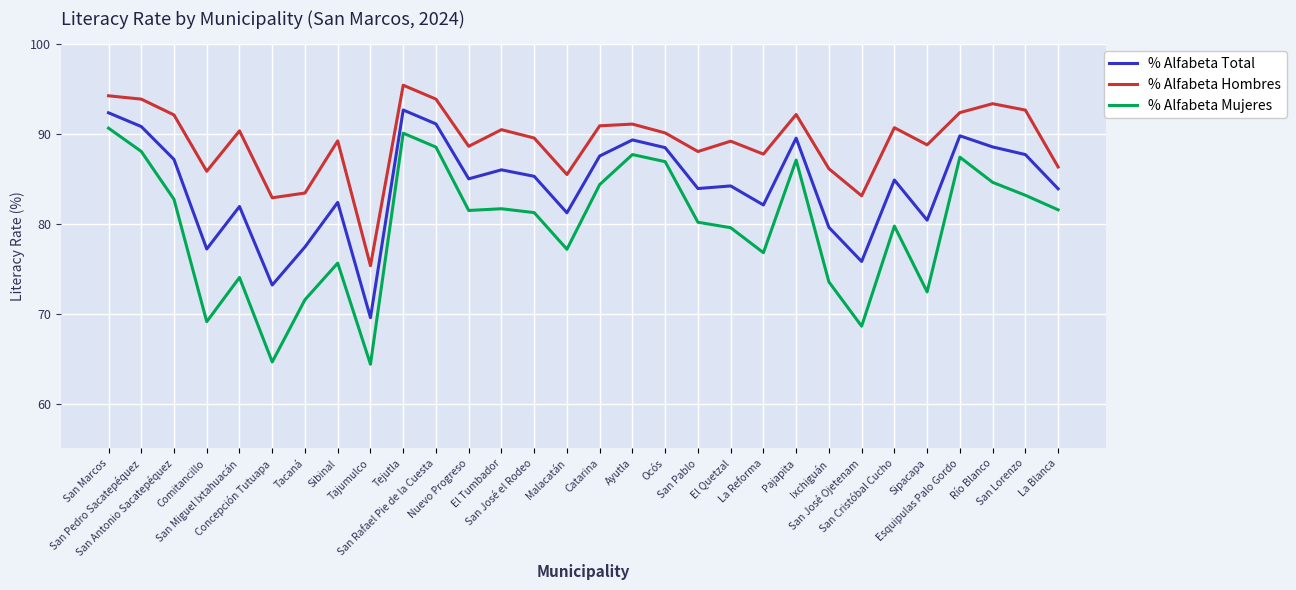

Is it true that % Alfabeta Mujeres equals 64.4 at Tajumulco?

True